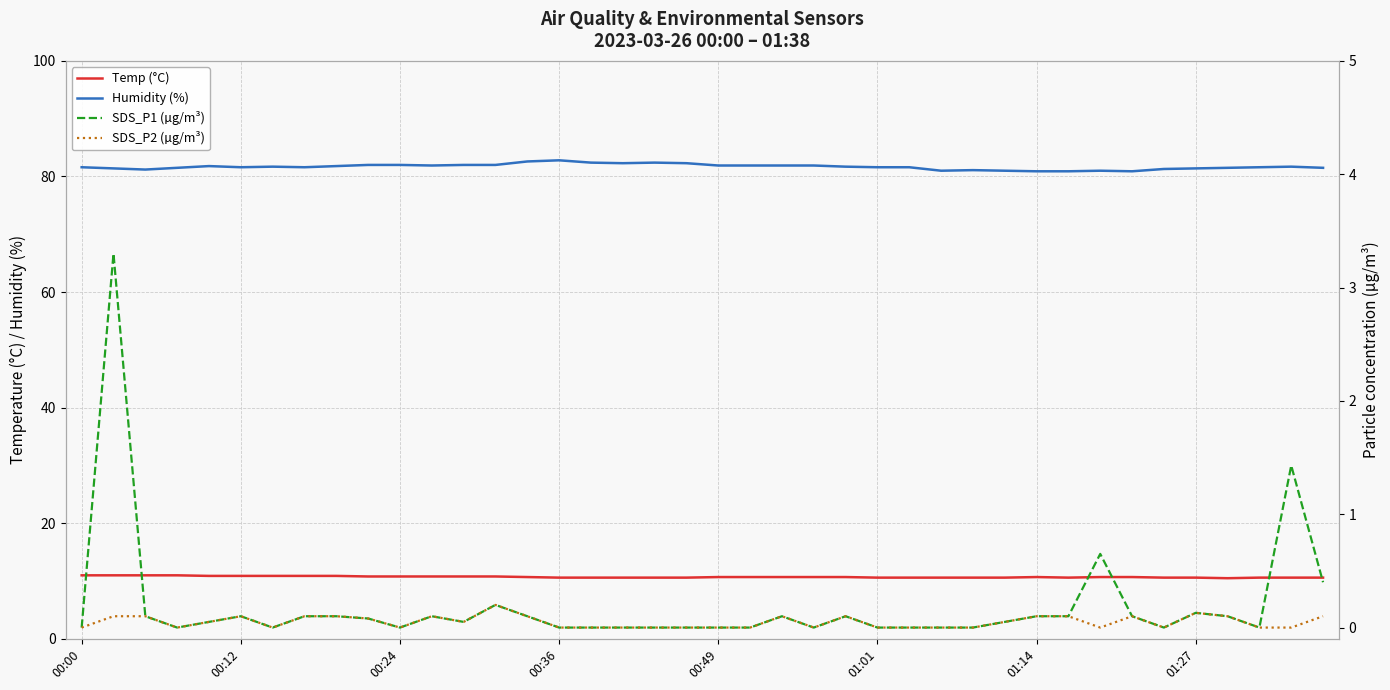

How many Temp (°C) values are between 10 and 11?

40